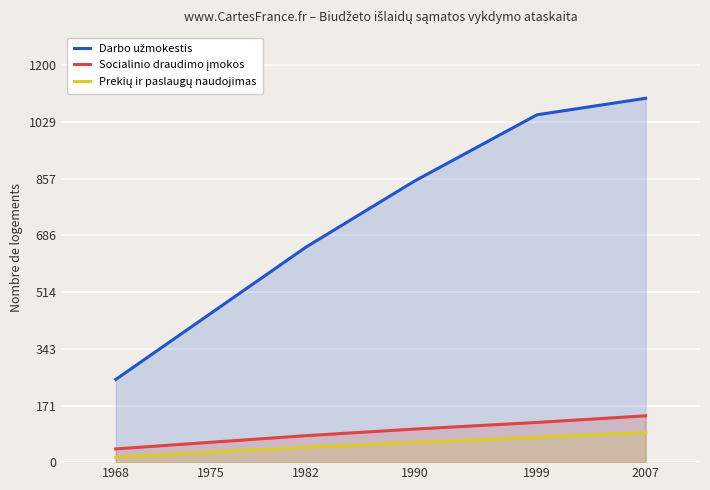

List the labels in order of Darbo užmokestis value, largest first.

2007, 1999, 1990, 1982, 1975, 1968